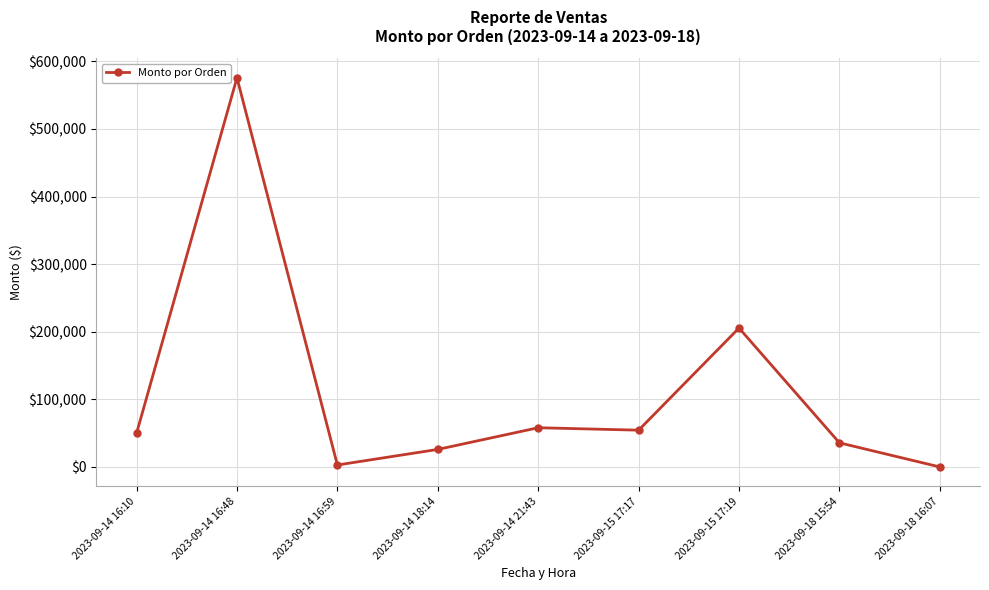

Reading right to left, list all the values displayed in this chart.

0.0	35686.0	205520.0	54405.0	58020.0	25935.0	2884.0	575762.0	49907.2